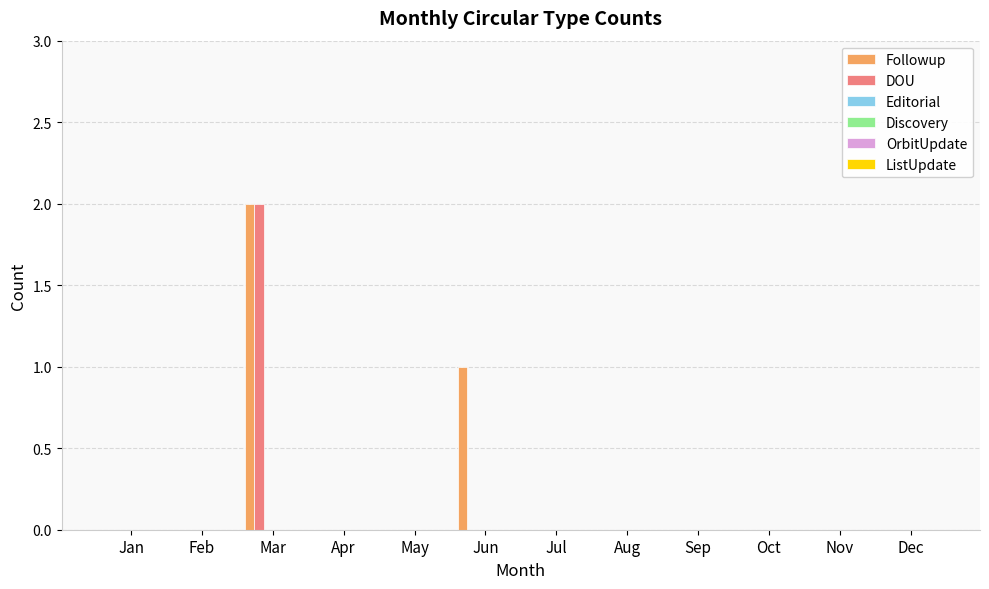

How many groups of bars are there?

12